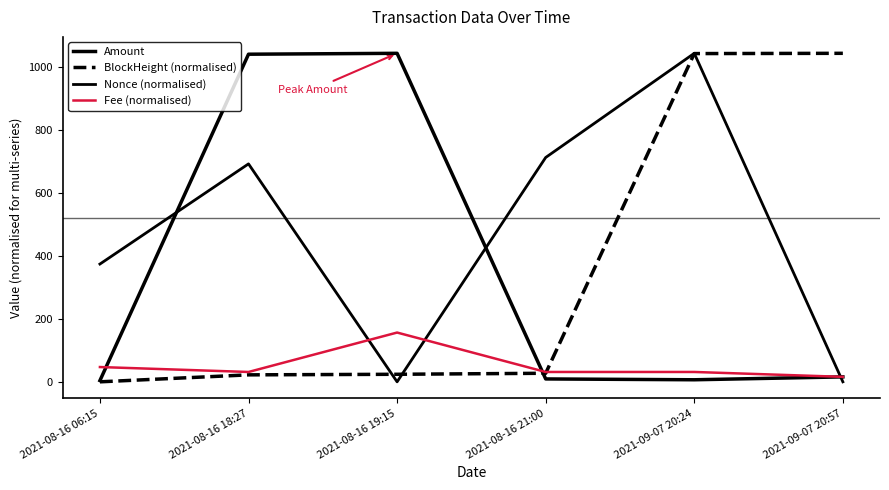

Where do Amount and BlockHeight (normalised) first cross each other?

2021-08-16 19:15 and 2021-08-16 21:00